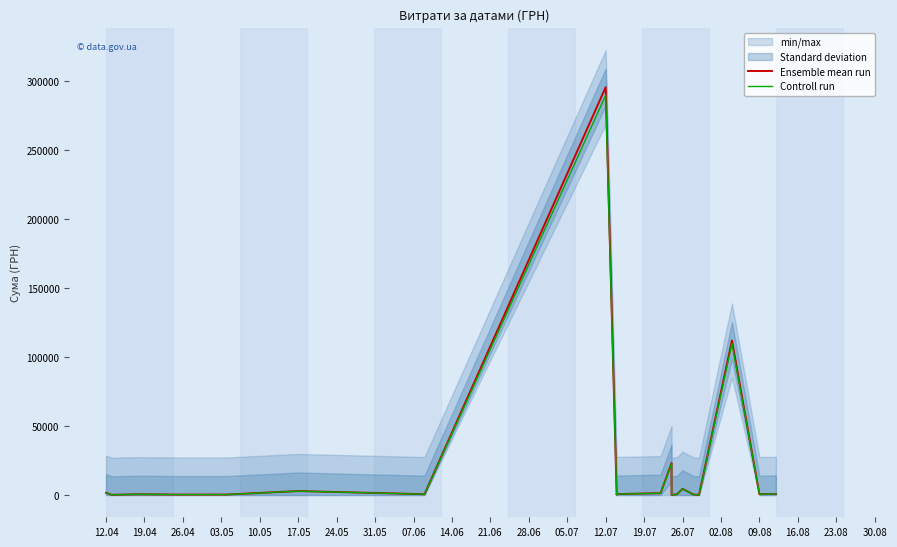

Which series has the largest total across all categories?

Ensemble mean run